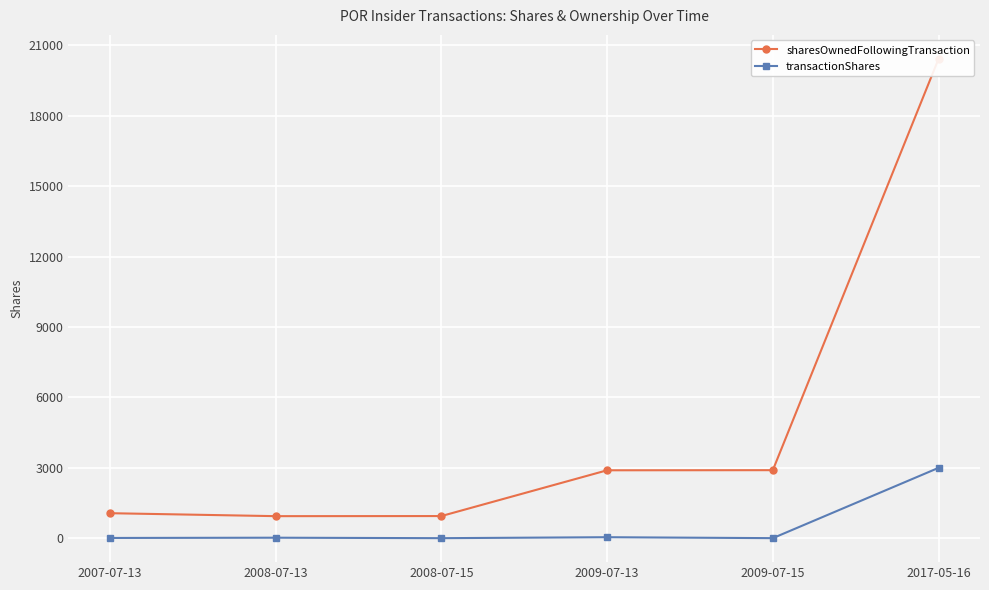

Does the chart display data point markers on the line(s)?

Yes